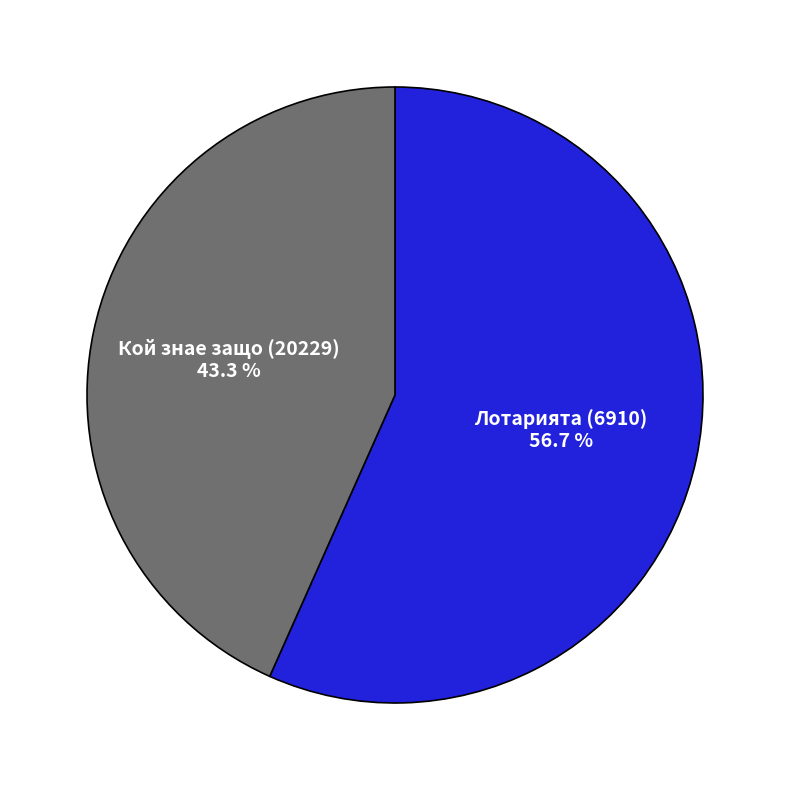

To the nearest percent, what is the average slice percentage?

50%